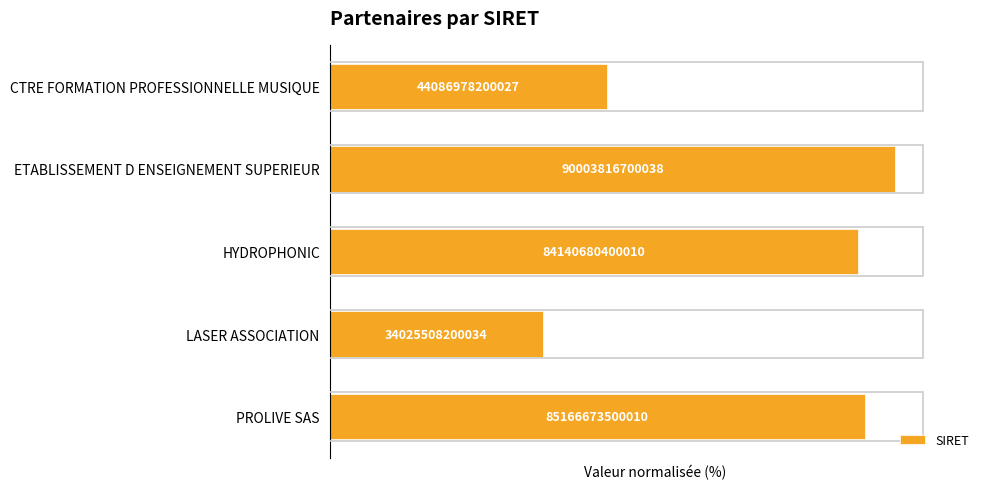

Are the bars horizontal?

Yes